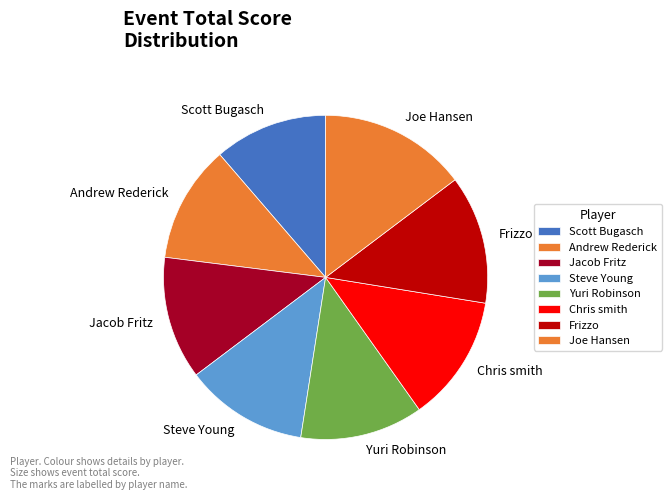

What is the largest slice in the pie chart?

Joe Hansen